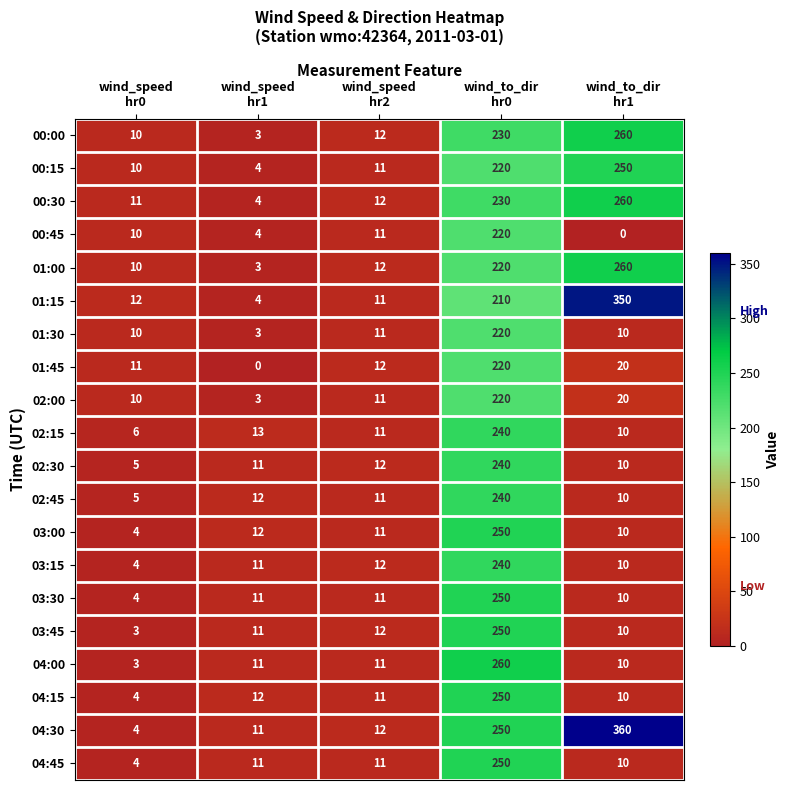

Which series has the largest total across all categories?

04:30